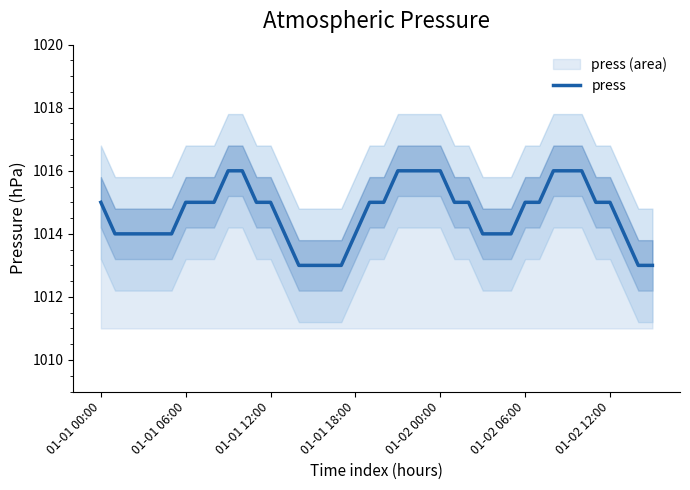

Which category has the lowest value across all series?

14